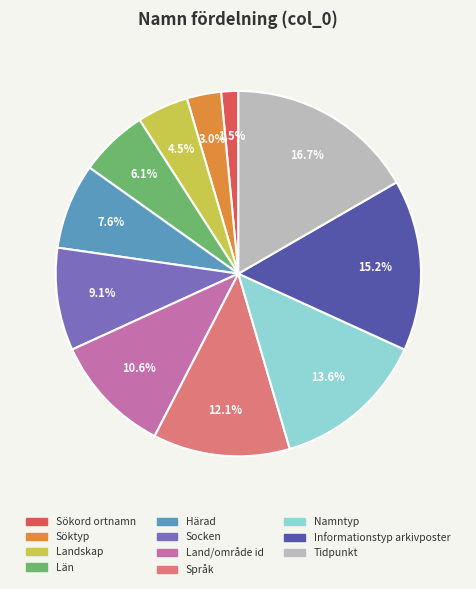

To the nearest percent, what is the difference between the Härad and Land/område id slice percentages?

3%